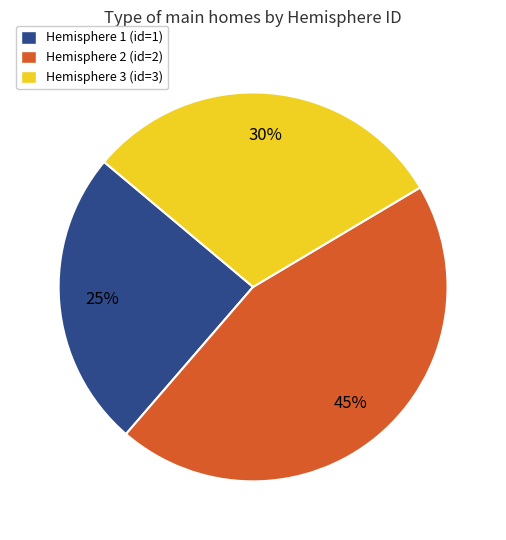

True or false: Hemisphere 1 (id=1) accounts for 25% of the total.

True